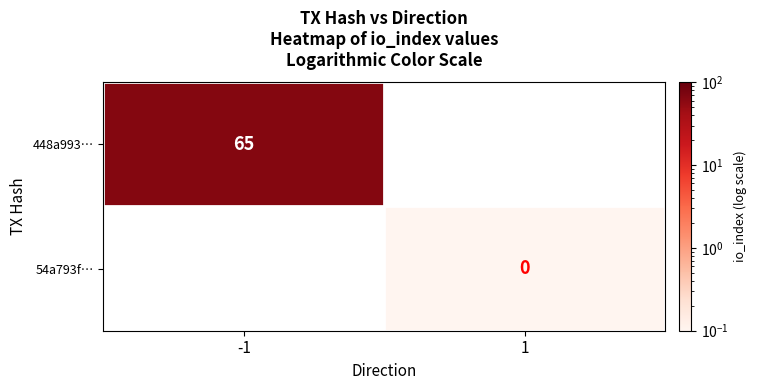

Which category has the highest value across all series?

-1